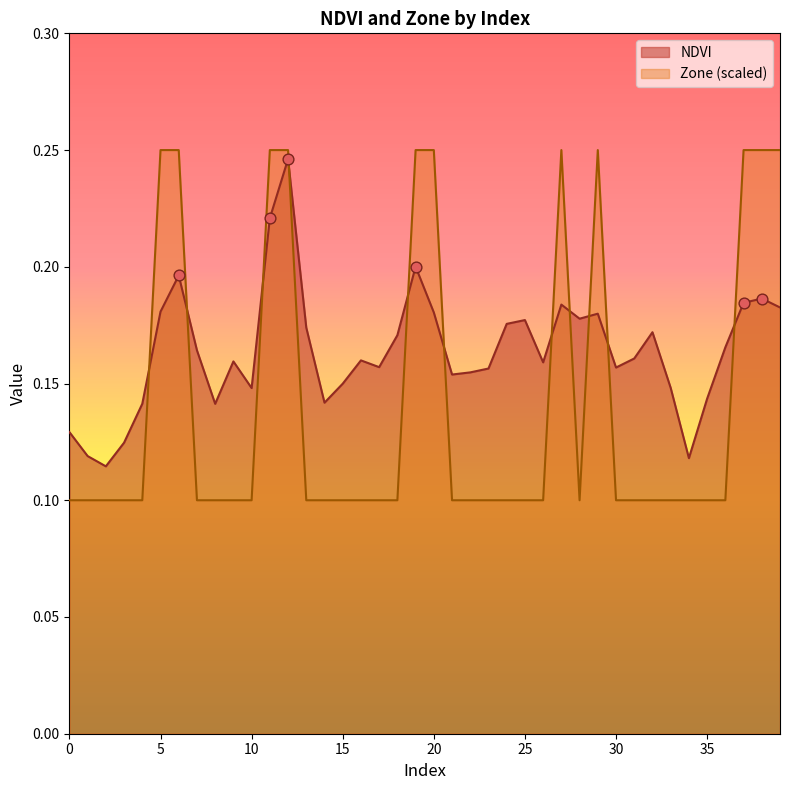

At which category is the sum across all series the highest?

12